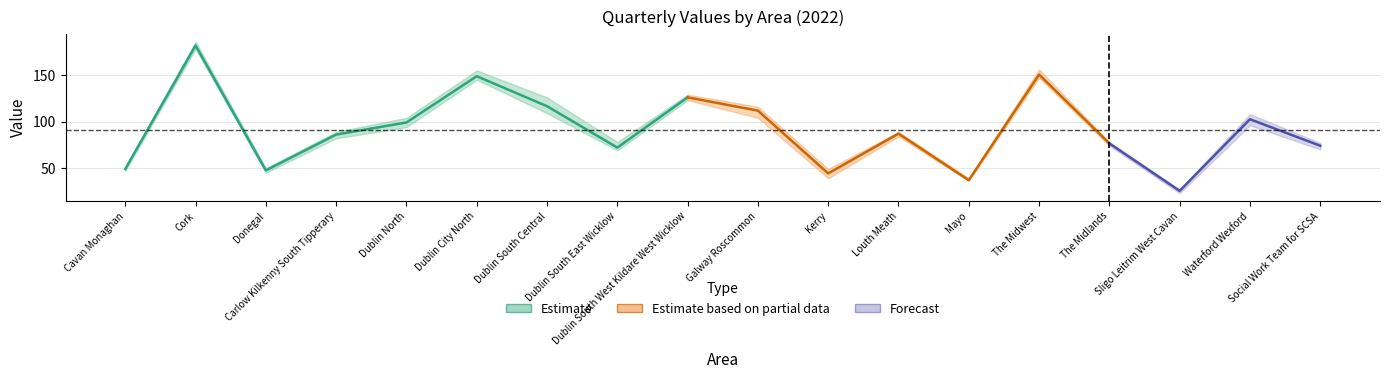

True or false: Q4 has a value of 155 at Dublin City North.

True